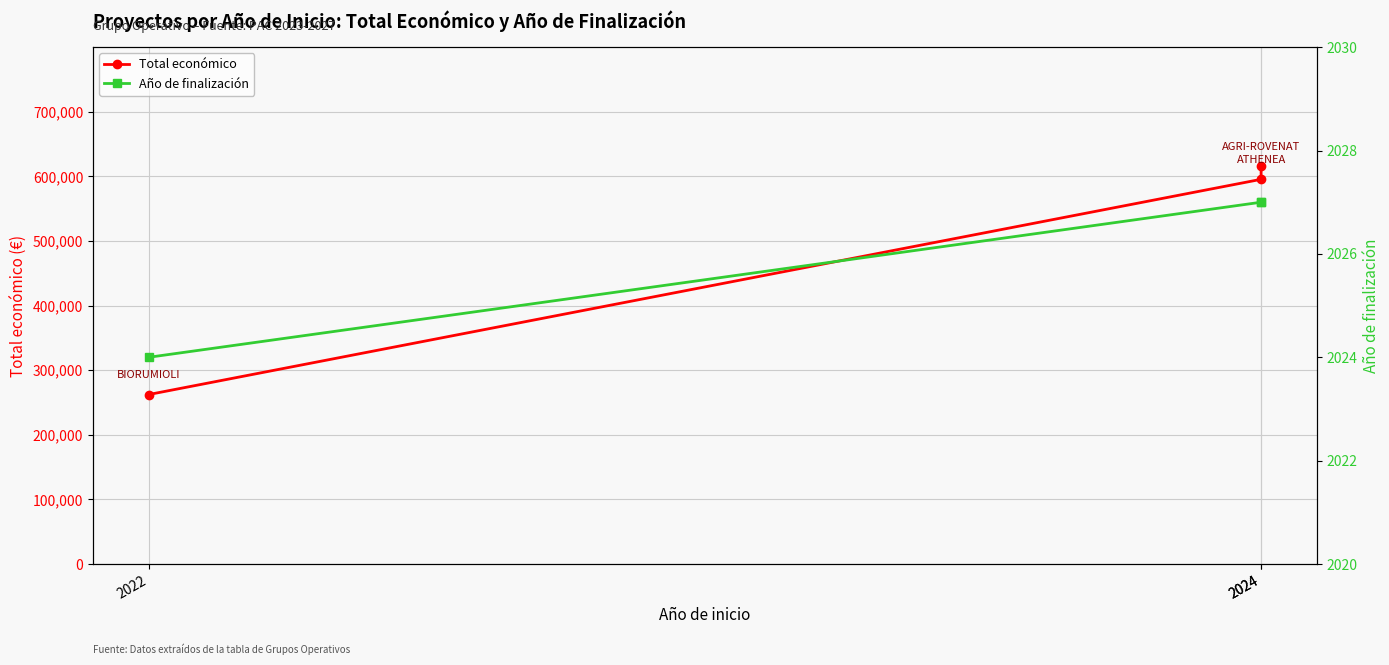

List the series in order of their peak value, highest first.

Total económico, Año de finalización